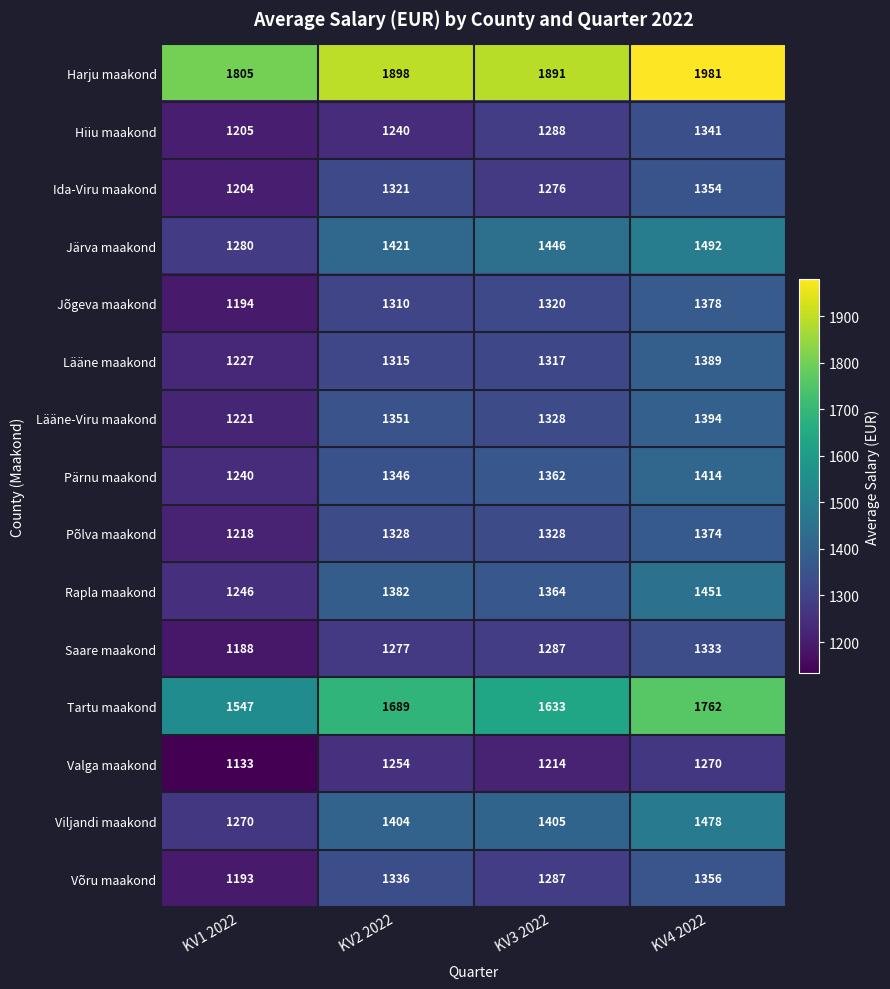

At how many categories does at least one series exceed 1926?

1